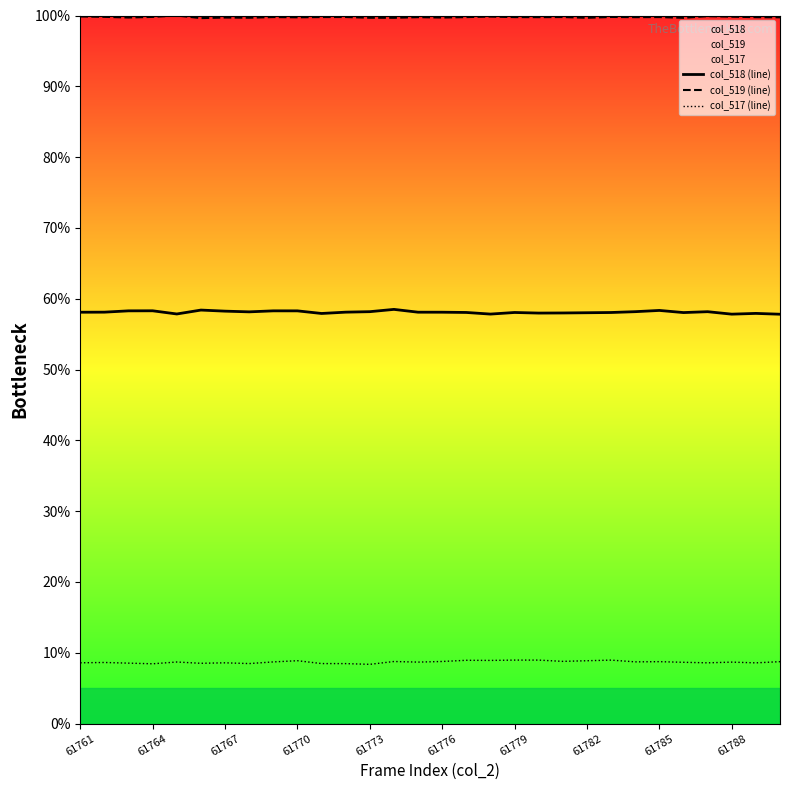

What is the average value of the col_517 (line) series?

8.7